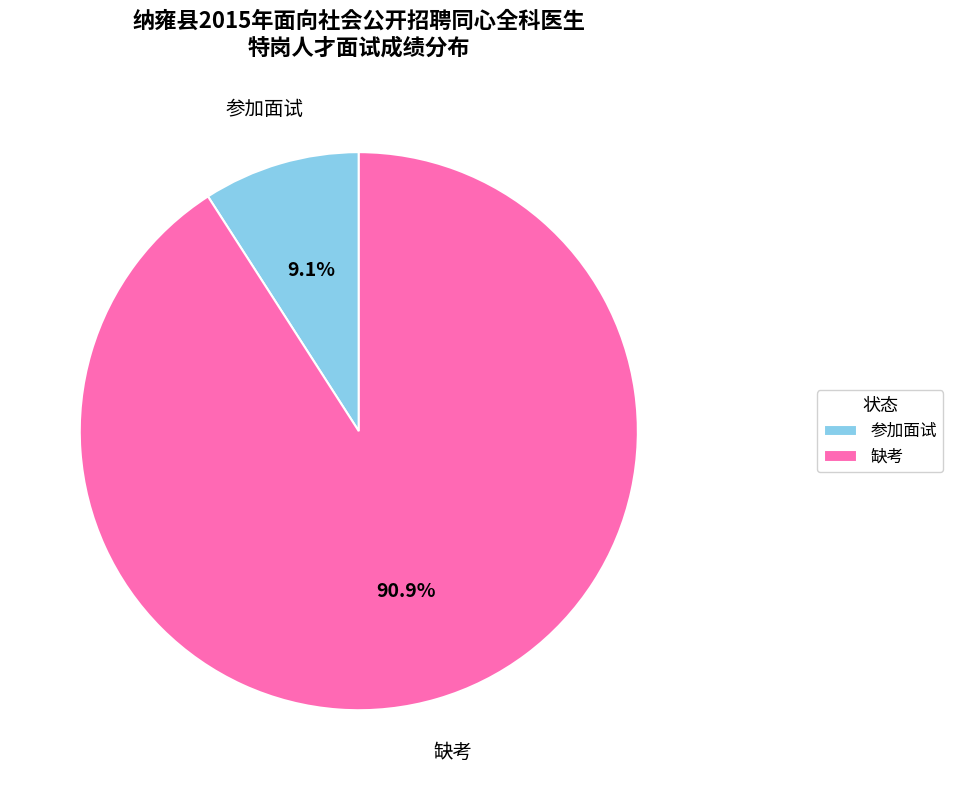

Count the number of slices in the pie.

2